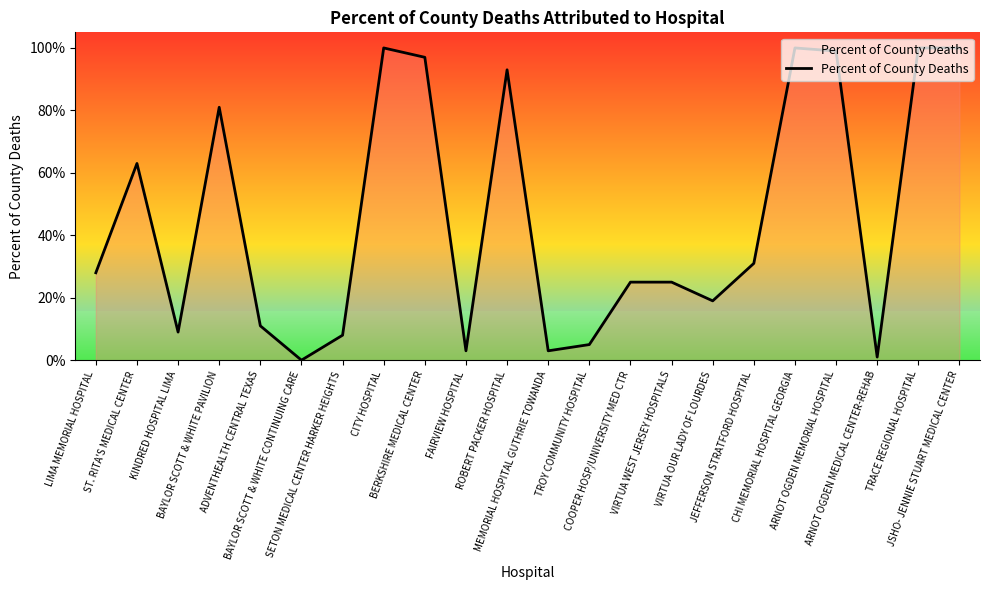

Where is the data nearest to the value 0?

BAYLOR SCOTT & WHITE CONTINUING CARE